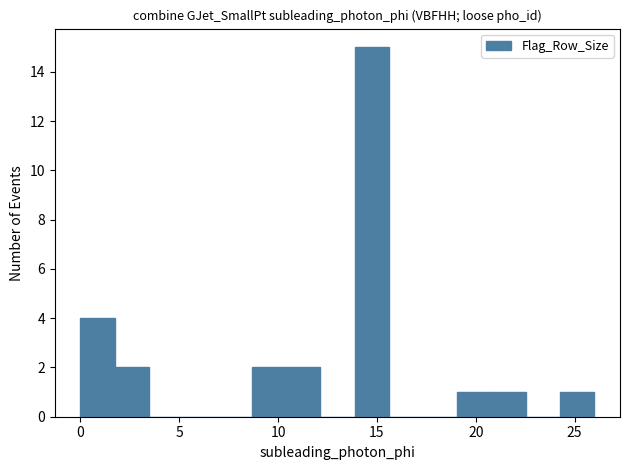

Read against the x-axis, roughly where is the centre of the tallest bar?

14.5